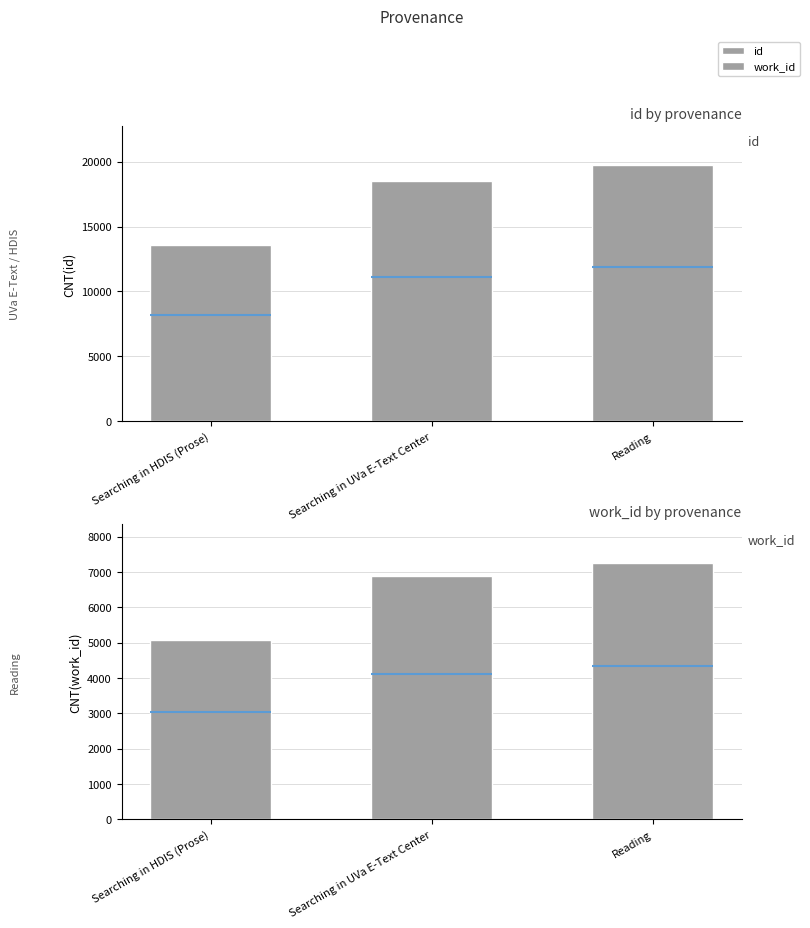

At which label does id reach its minimum?

Searching in HDIS (Prose)